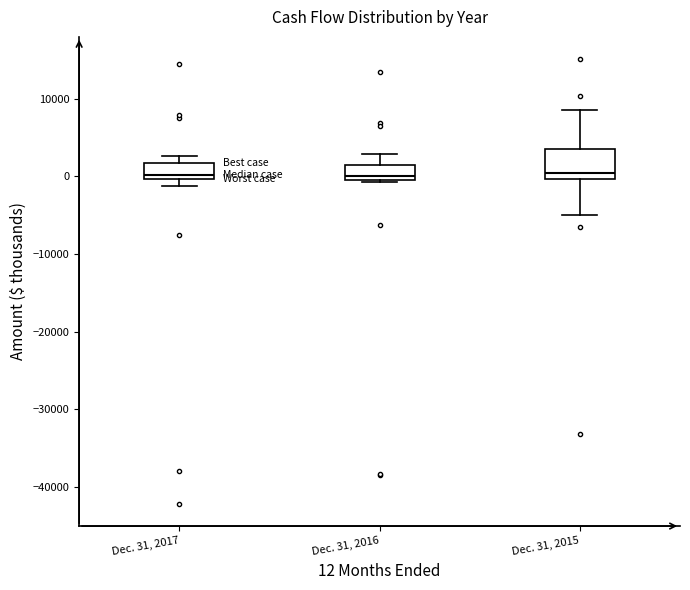

Reading left to right, transcribe this box plot: for each box, give where its median line is, the range the box spans, and where its two whiskers end, as read against the y-axis. The values are not printed on the chart, so give them approximately, as read against the axis.

Dec. 31, 2017: median 0 (just above the box's lower edge), box 0 to 2000, whiskers -1000 to 3000
Dec. 31, 2016: median 0 (just above the box's lower edge), box 0 to 1000, whiskers -1000 to 3000
Dec. 31, 2015: median 0 (just above the box's lower edge), box 0 to 3000, whiskers -5000 to 9000